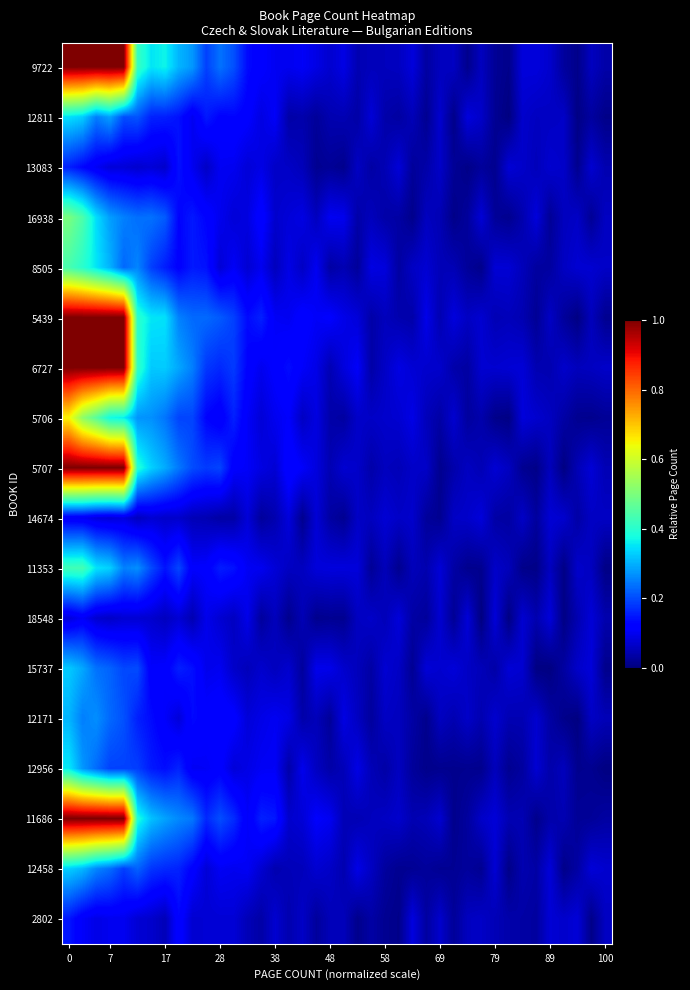

Count the number of data series in this chart.

18